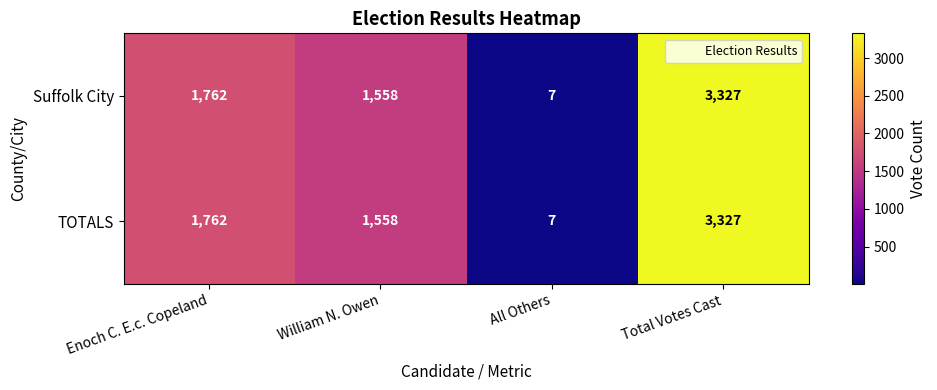

Reading left to right, extract all data points from this chart.

Suffolk City: Enoch C. E.c. Copeland=1762	William N. Owen=1558	All Others=7	Total Votes Cast=3327
TOTALS: Enoch C. E.c. Copeland=1762	William N. Owen=1558	All Others=7	Total Votes Cast=3327